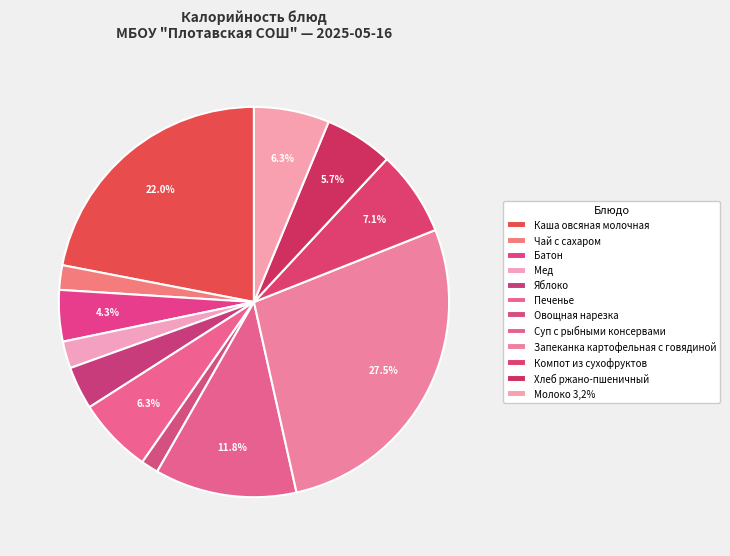

Does Овощная нарезка represent more than half of the total?

No